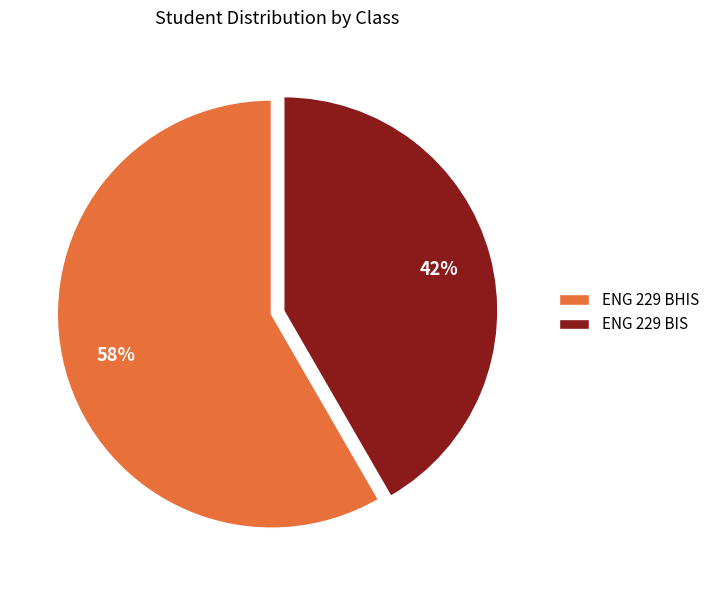

To the nearest percent, what percentage of the pie is ENG 229 BHIS?

58%